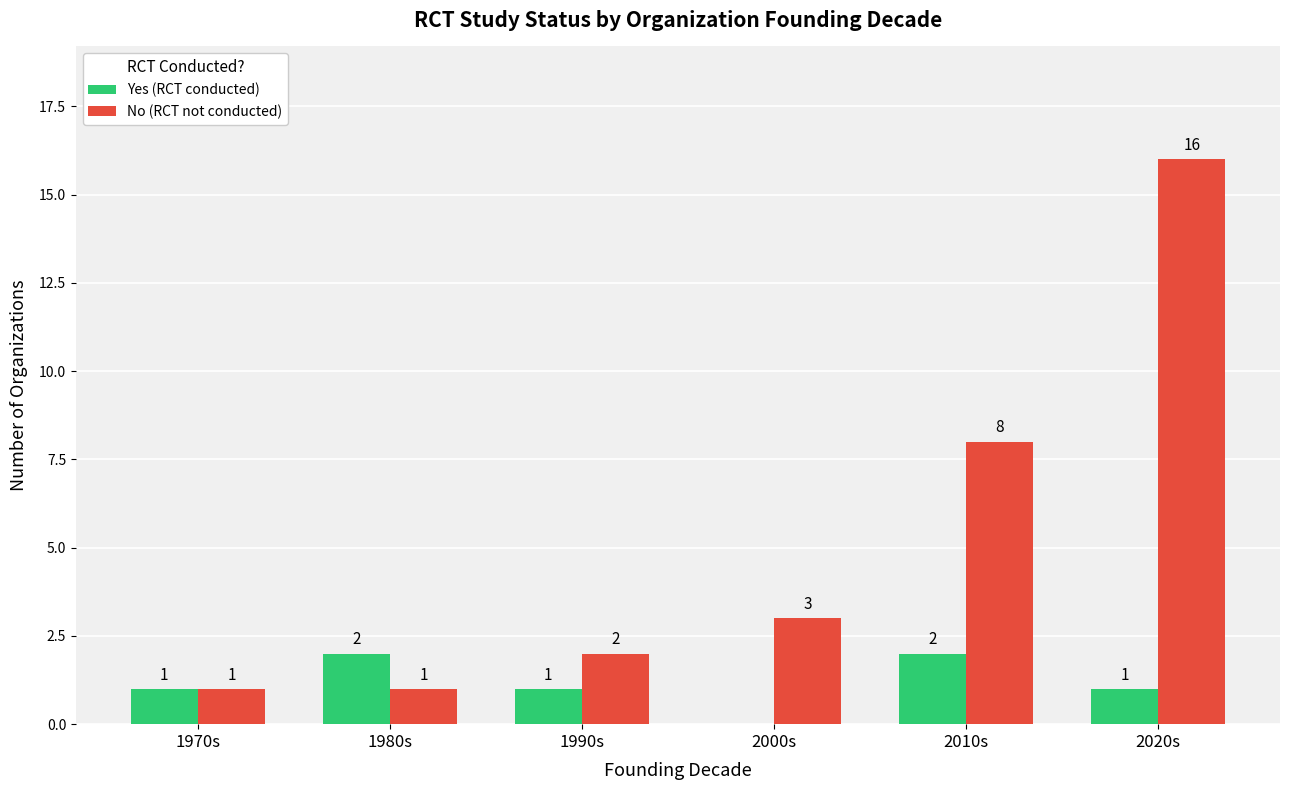

What is the difference between the No (RCT not conducted) values at 2000s and 1990s?

1